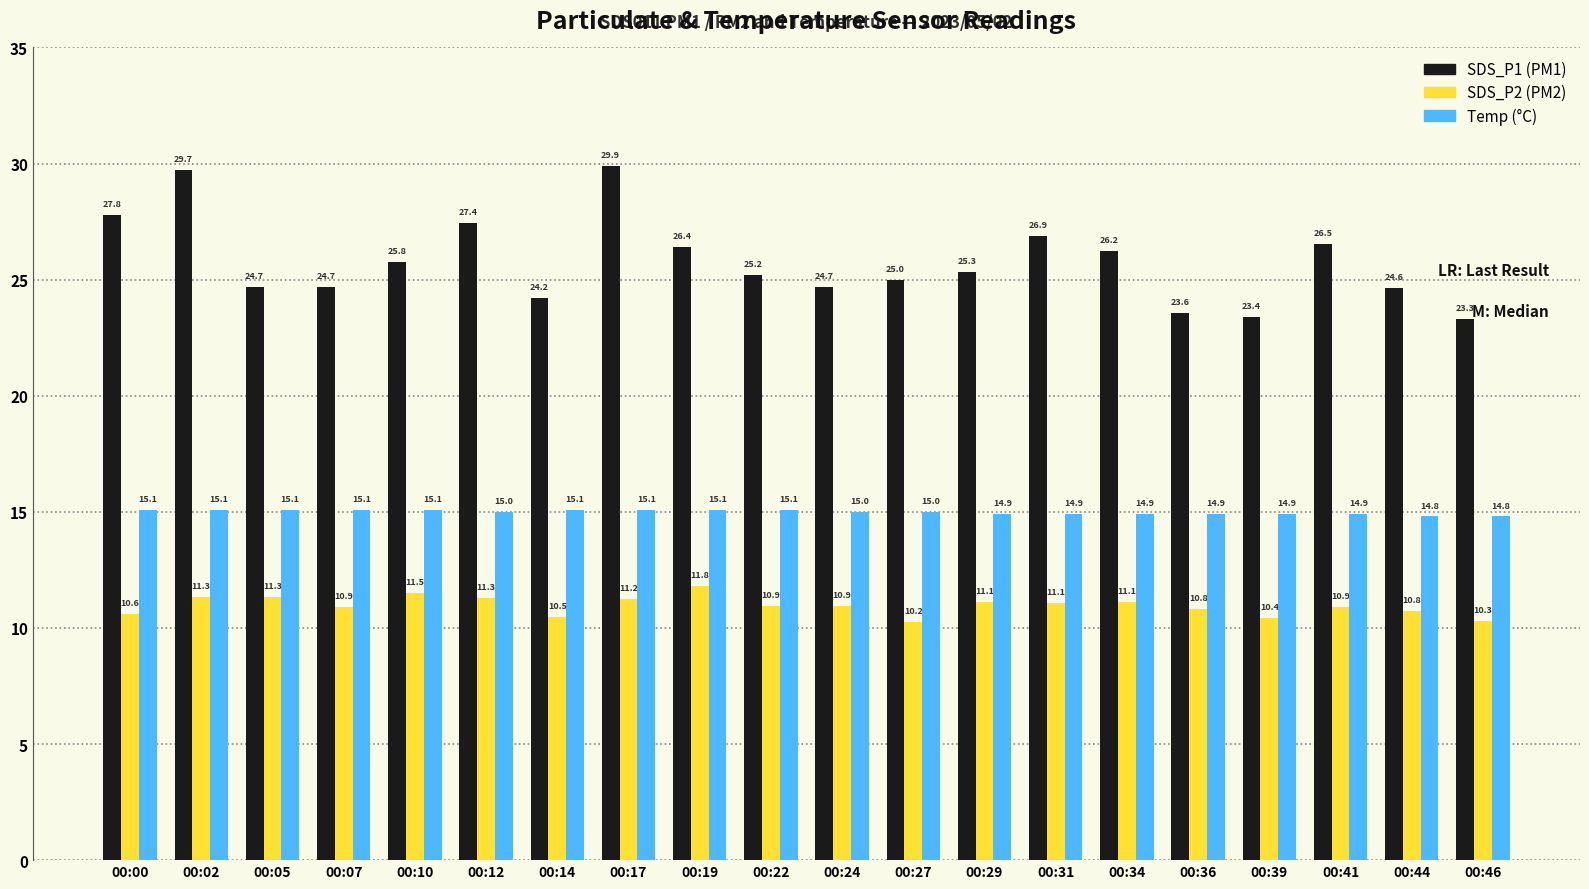

What is the difference between the highest and lowest values at 00:22?

14.3